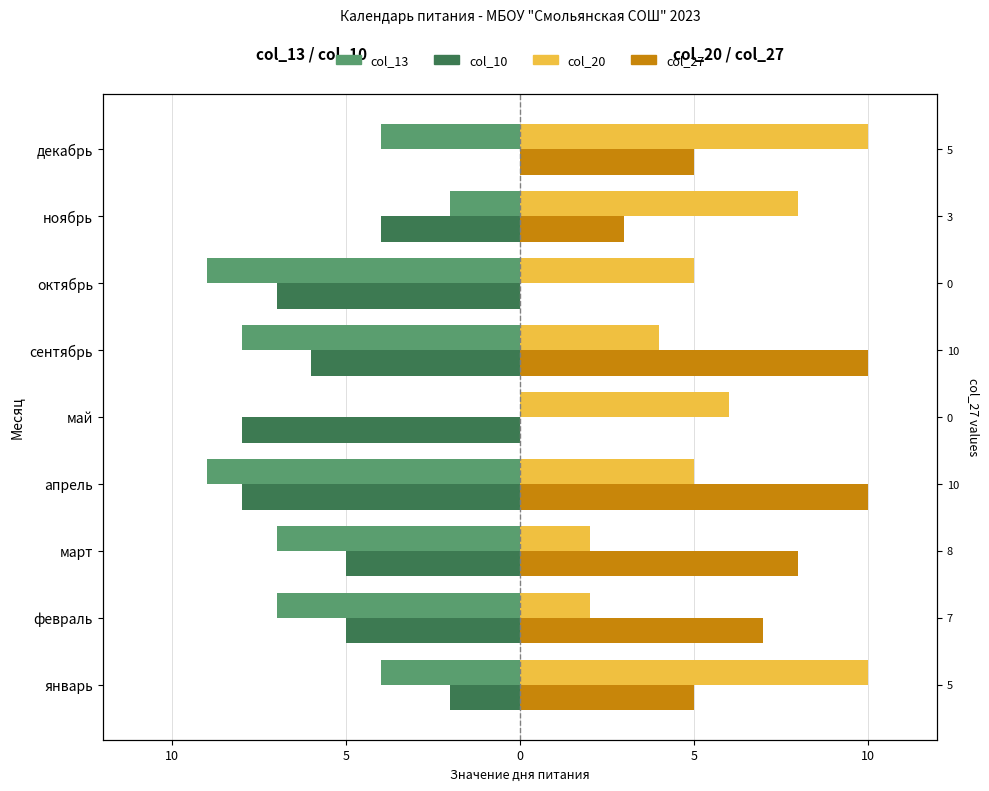

How many col_13 values are between -8 and -4?

5